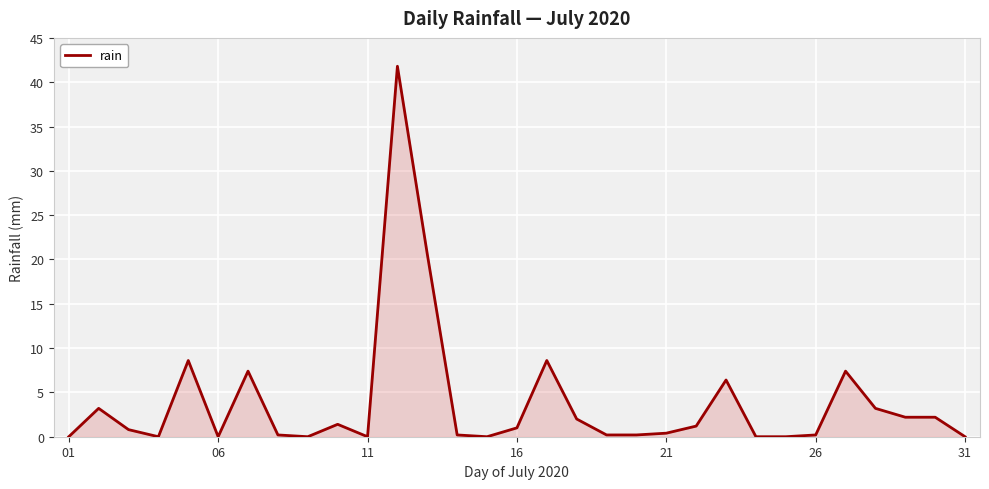

What is the greatest value displayed?

41.8